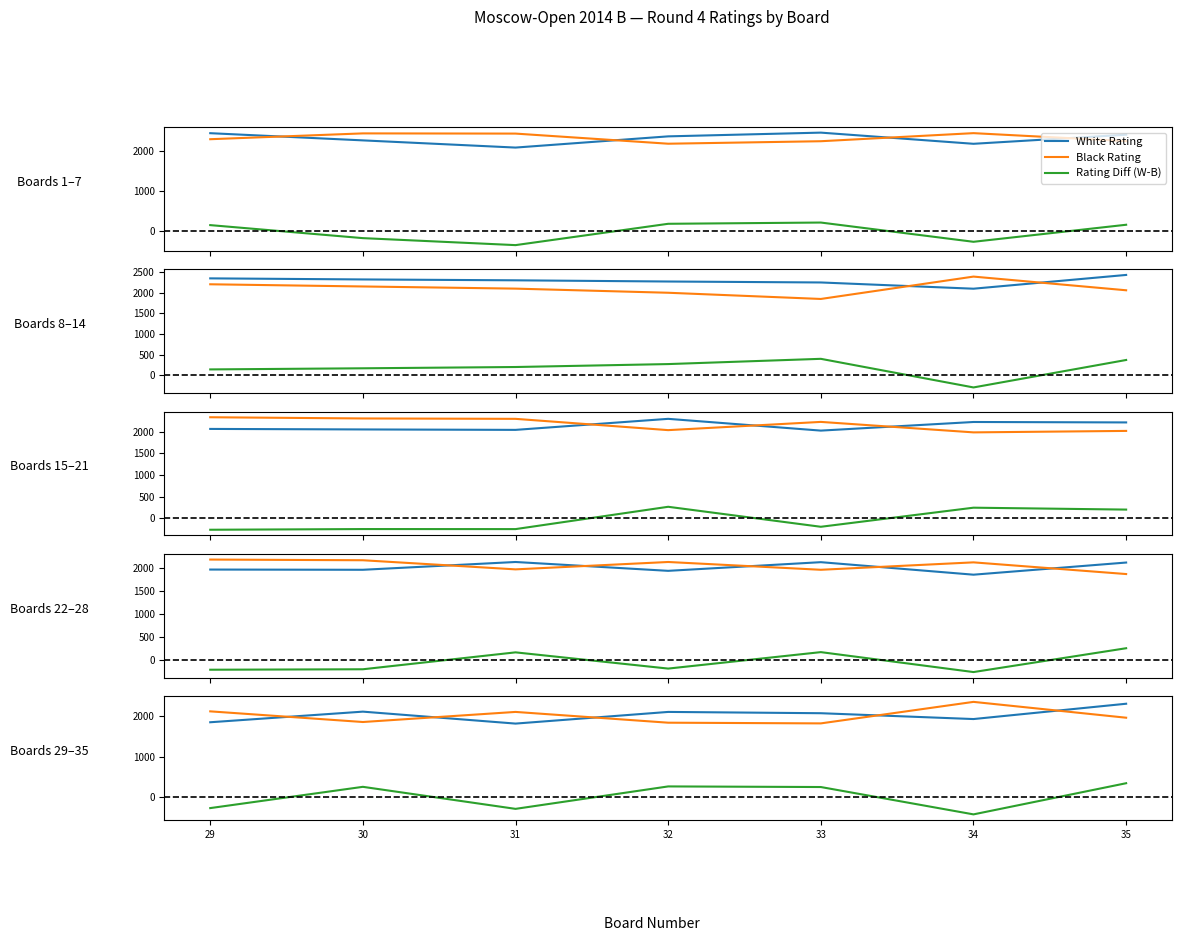

How many positive values does the Rating Diff (W-B) series have?

4